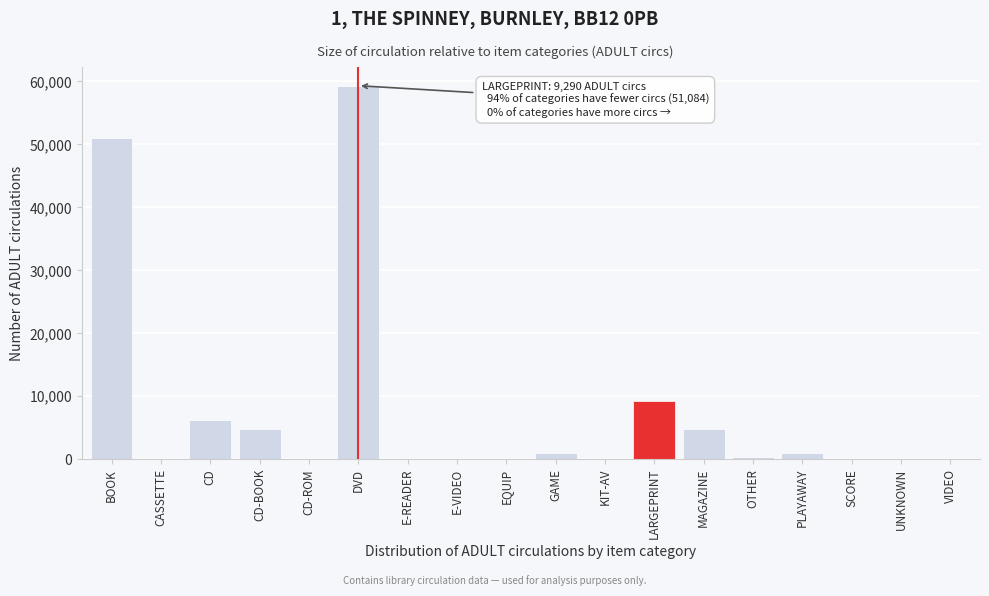

What is the sum of all values?

138195